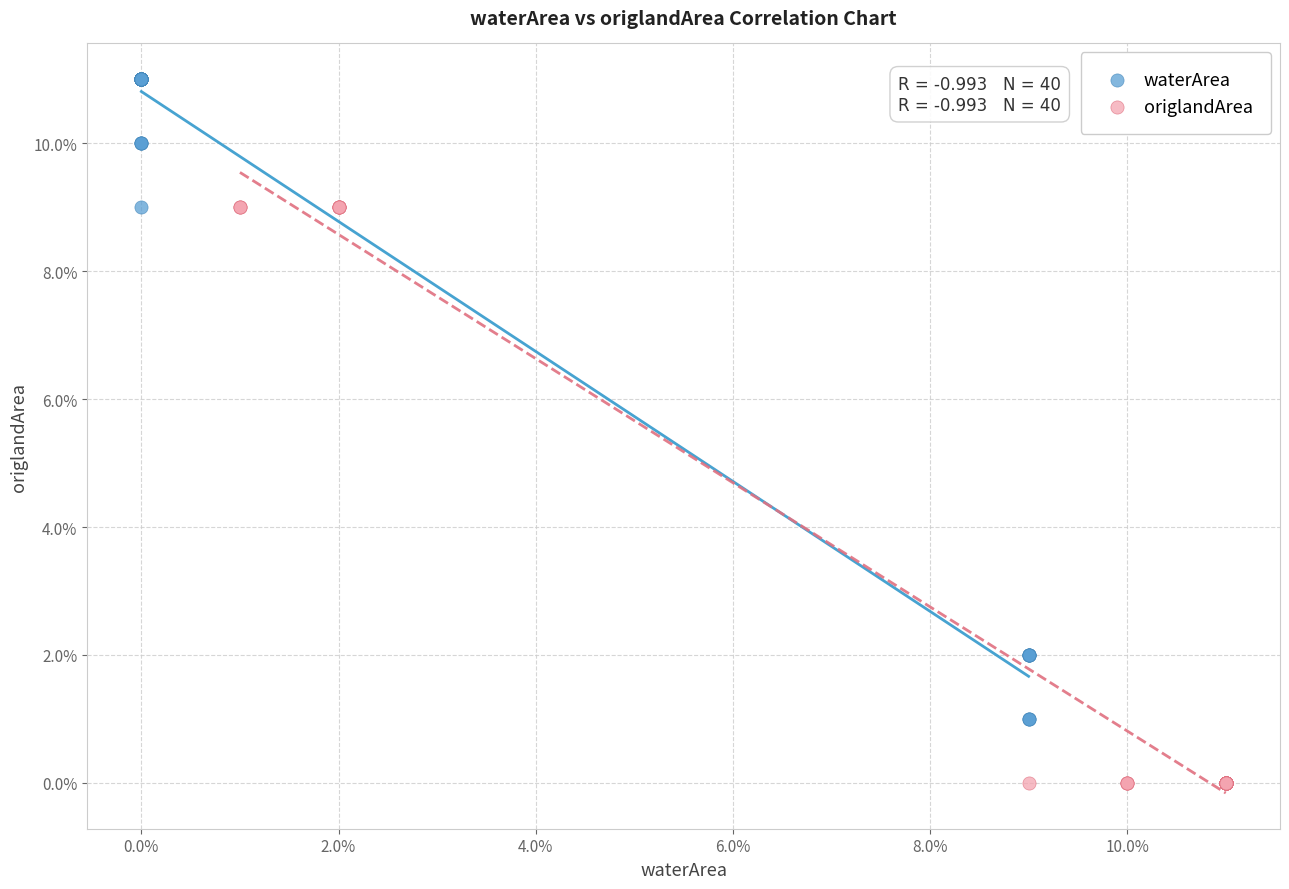

Which series reaches the minimum Y coordinate?

origlandArea